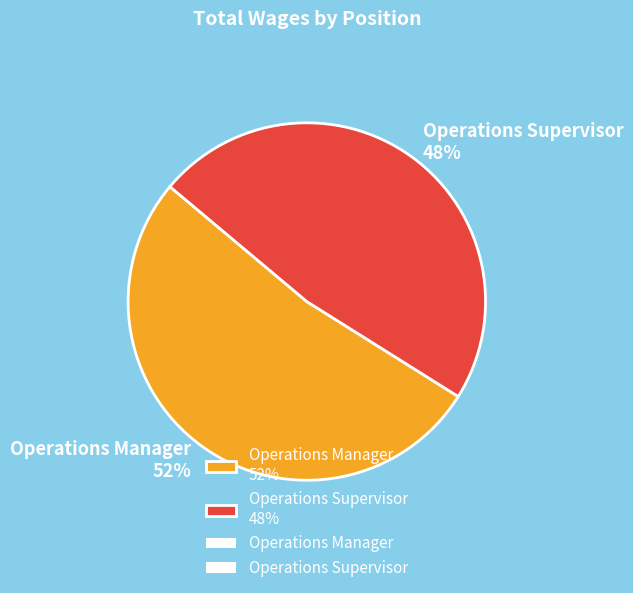

Rank the categories by value from lowest to highest.

Operations Supervisor, Operations Manager